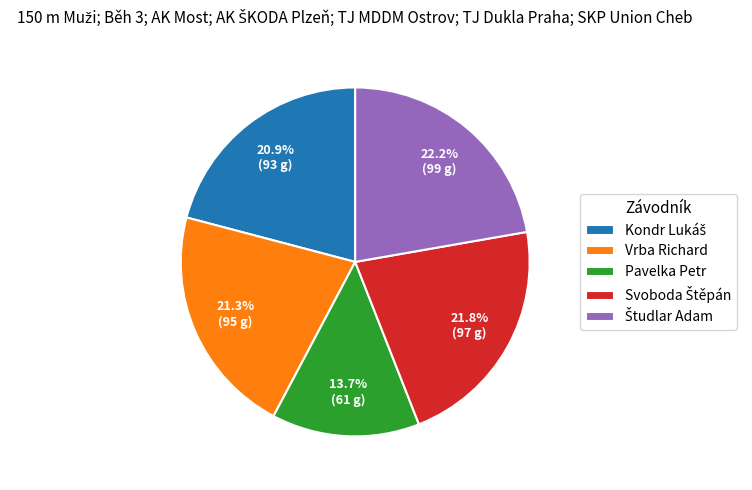

Approximately how many times larger is the value at Pavelka Petr compared to Vrba Richard?

0.6